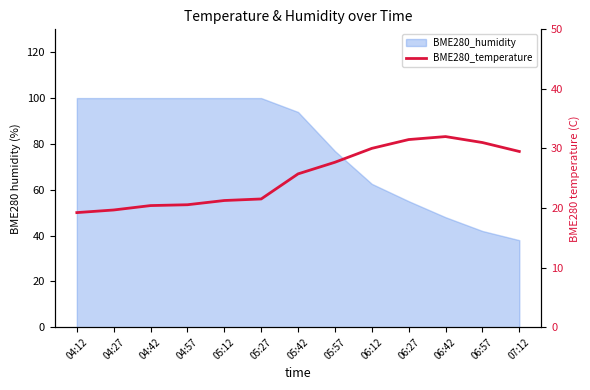

What is the difference between the maximum and second lowest values?

12.3